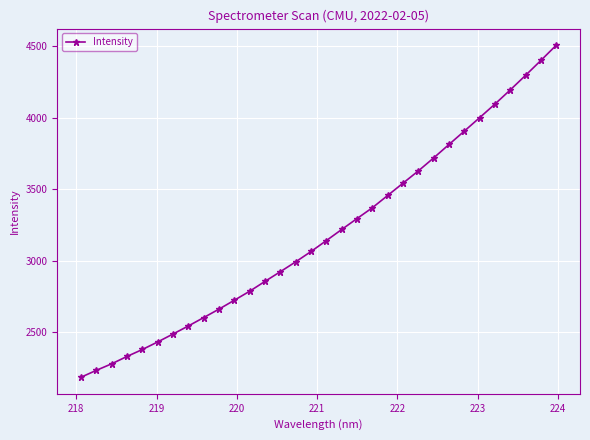

What is the average value?

3189.9